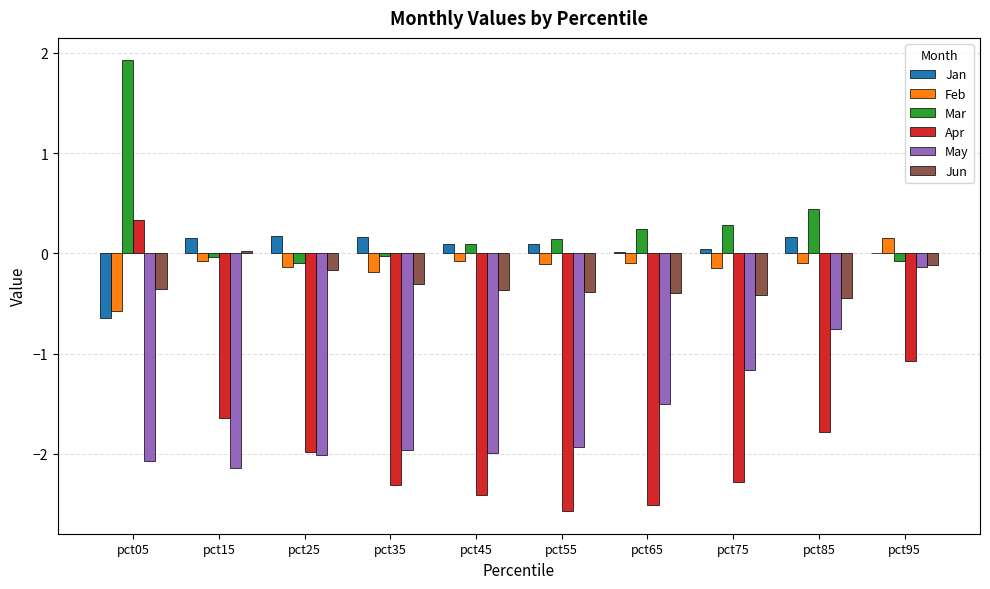

Which series has the largest total across all categories?

Mar